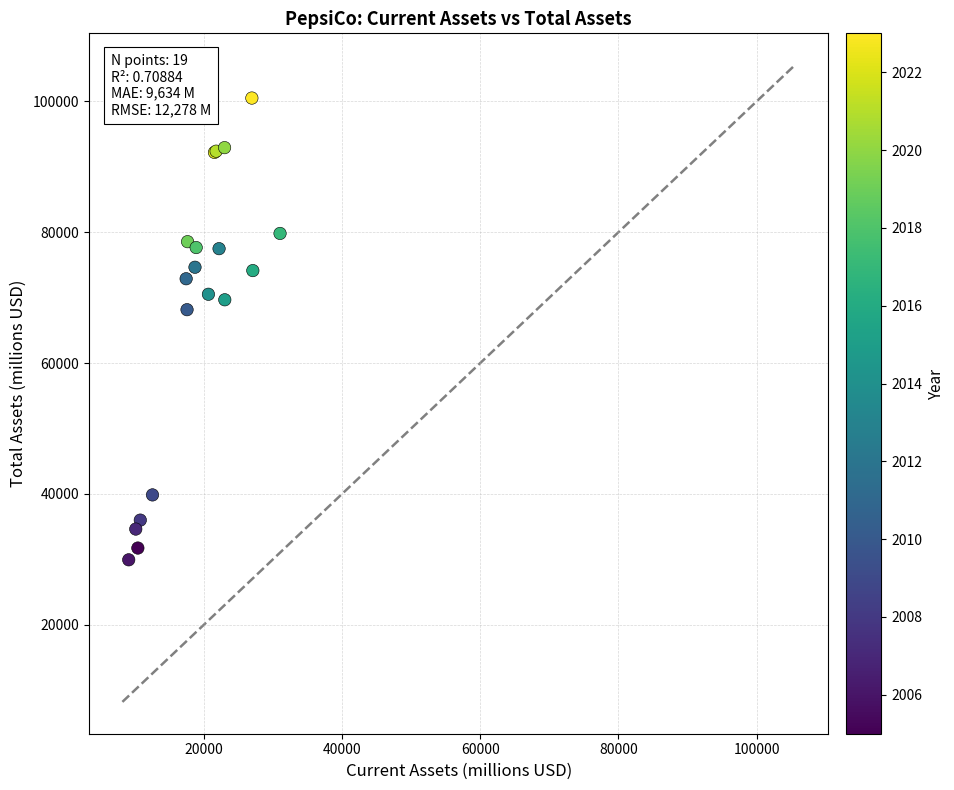

What Y value in the scatter plot is closest to 65212?

68153